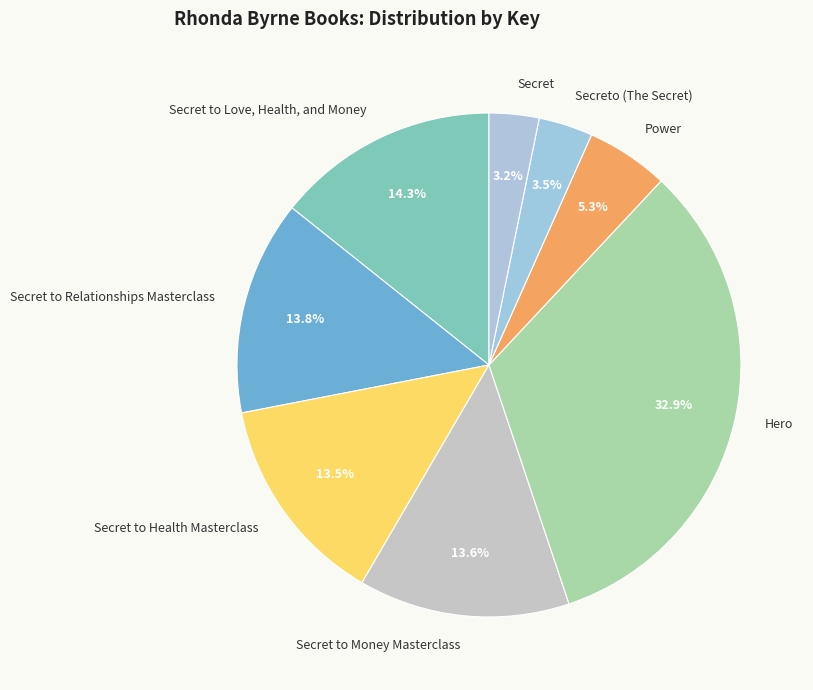

To the nearest percent, what is the difference between the largest and smallest slice percentages?

30%